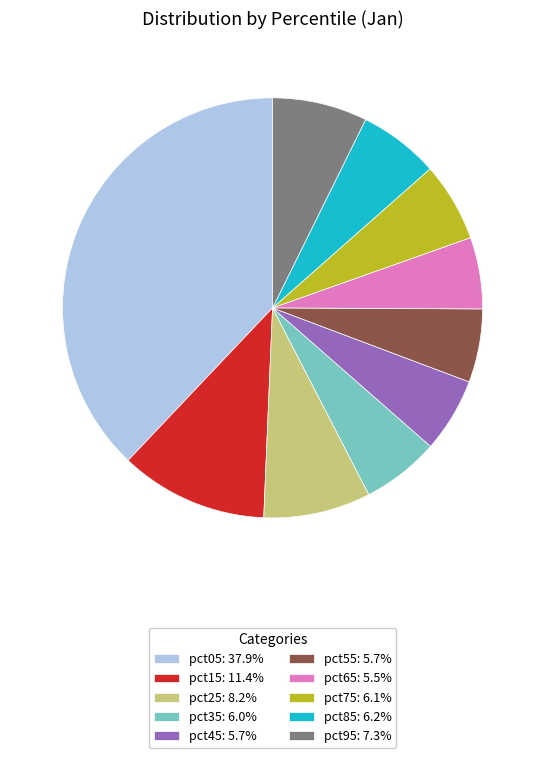

Is there a majority slice in this chart?

No